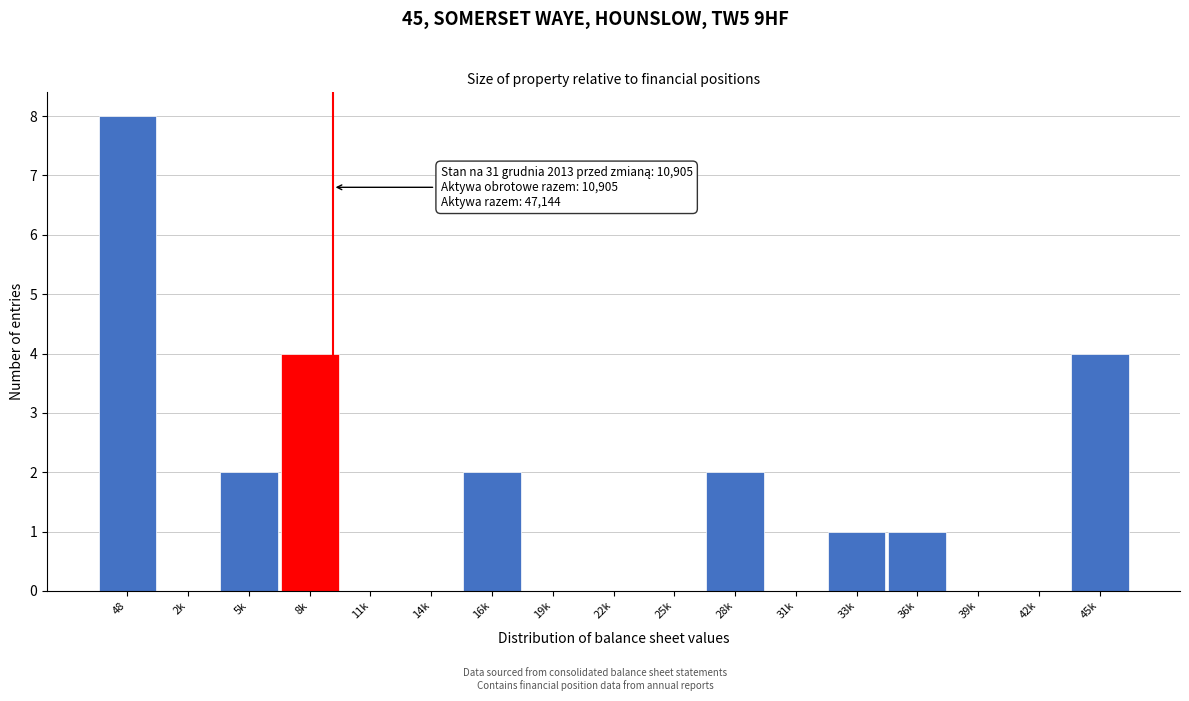

Reading right to left, transcribe all the data shown in this chart.

45k=4	42k=0	39k=0	36k=1	33k=1	31k=0	28k=2	25k=0	22k=0	19k=0	16k=2	14k=0	11k=0	8k=4	5k=2	2k=0	48=8